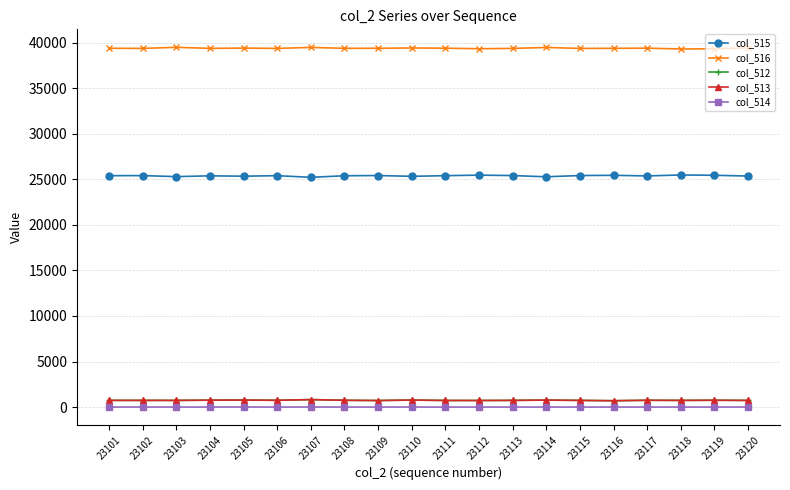

Is the value of col_513 at 23118 greater than the value of col_516 at 23119?

No